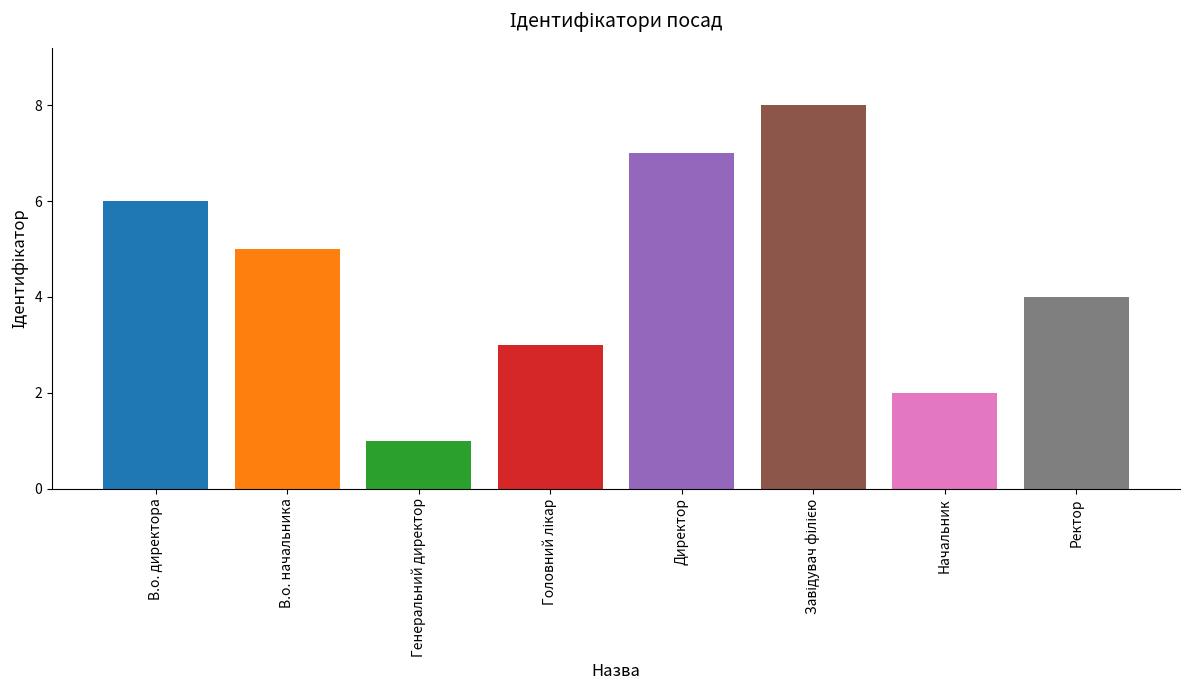

Does the chart contain any negative values?

No